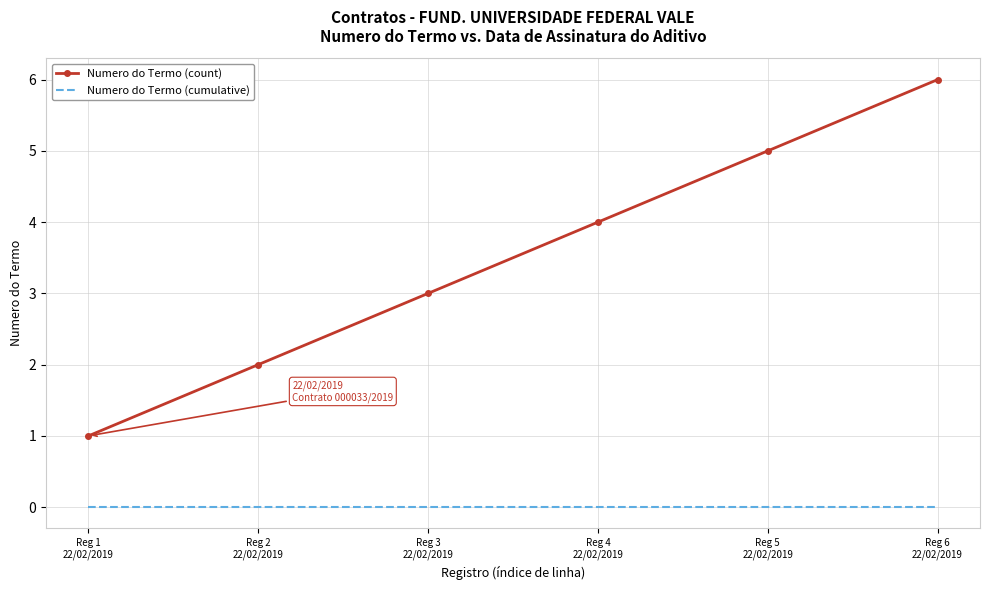

List the series in order of their peak value, lowest first.

Numero do Termo (cumulative), Numero do Termo (count)